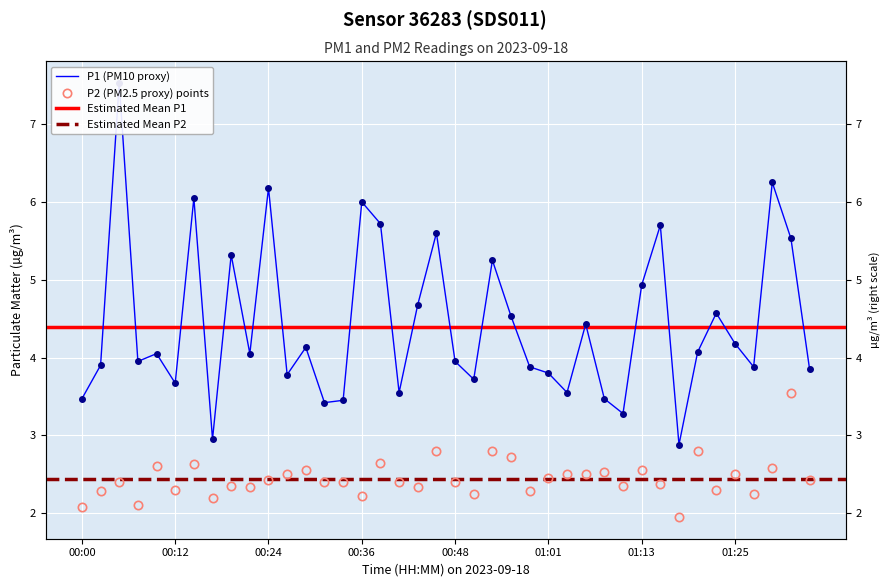

Reading right to left, what are all the values shown in this chart?

P1: 01:35=3.9	01:33=5.5	01:30=6.2	01:28=3.9	01:25=4.2	01:23=4.6	01:21=4.1	01:18=2.9	01:16=5.7	01:13=4.9	01:10=3.3	01:08=3.5	01:05=4.4	01:03=3.5	01:01=3.8	00:58=3.9	00:56=4.5	00:53=5.2	00:51=3.7	00:48=4.0	00:46=5.6	00:44=4.7	00:41=3.5	00:39=5.7	00:36=6.0	00:34=3.5	00:31=3.4	00:29=4.1	00:27=3.8	00:24=6.2	00:22=4.0	00:19=5.3	00:17=3.0	00:14=6.0	00:12=3.7	00:10=4.0	00:07=4.0	00:05=7.5	00:02=3.9	00:00=3.5
P2: 01:35=2.4	01:33=3.5	01:30=2.6	01:28=2.2	01:25=2.5	01:23=2.3	01:21=2.8	01:18=1.9	01:16=2.4	01:13=2.5	01:10=2.4	01:08=2.5	01:05=2.5	01:03=2.5	01:01=2.5	00:58=2.3	00:56=2.7	00:53=2.8	00:51=2.2	00:48=2.4	00:46=2.8	00:44=2.3	00:41=2.4	00:39=2.6	00:36=2.2	00:34=2.4	00:31=2.4	00:29=2.5	00:27=2.5	00:24=2.4	00:22=2.3	00:19=2.4	00:17=2.2	00:14=2.6	00:12=2.3	00:10=2.6	00:07=2.1	00:05=2.4	00:02=2.3	00:00=2.1